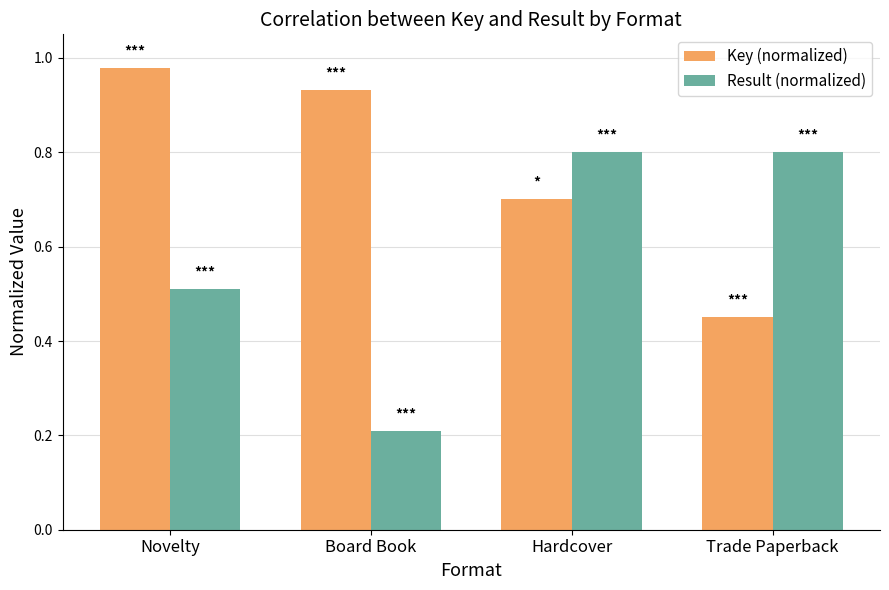

Which category has the highest value across all series?

Novelty